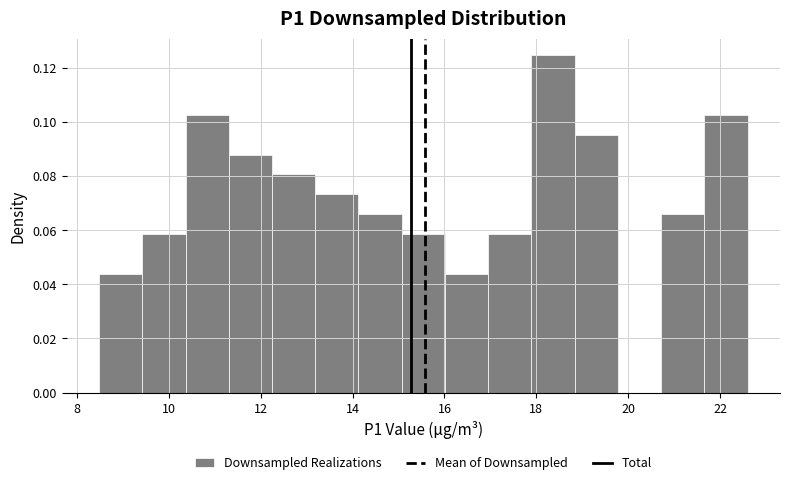

How tall is the bar that spans 12.2 to 13.2 on the x-axis? Neither the bar edges nor the heights are printed on the chart, so give them approximately, as read against the axes.

0.080